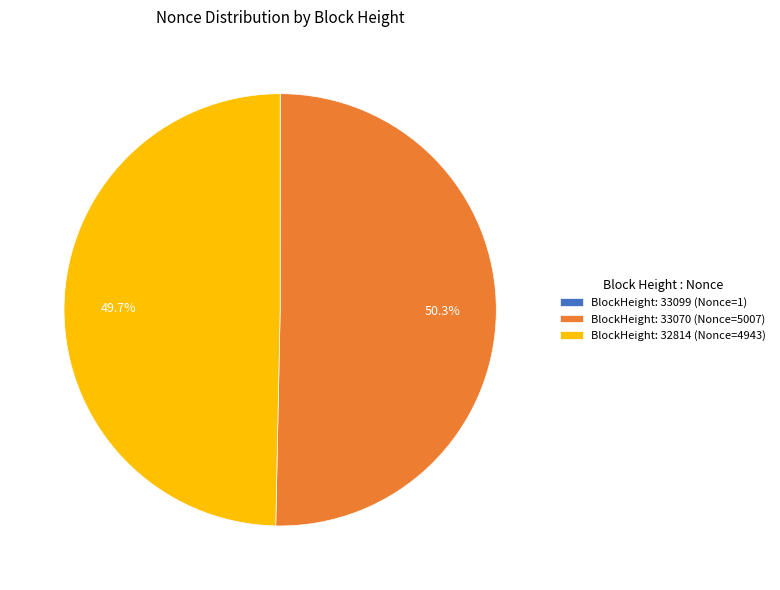

Which slice represents more than half of the pie?

BlockHeight: 33070 (Nonce=5007)